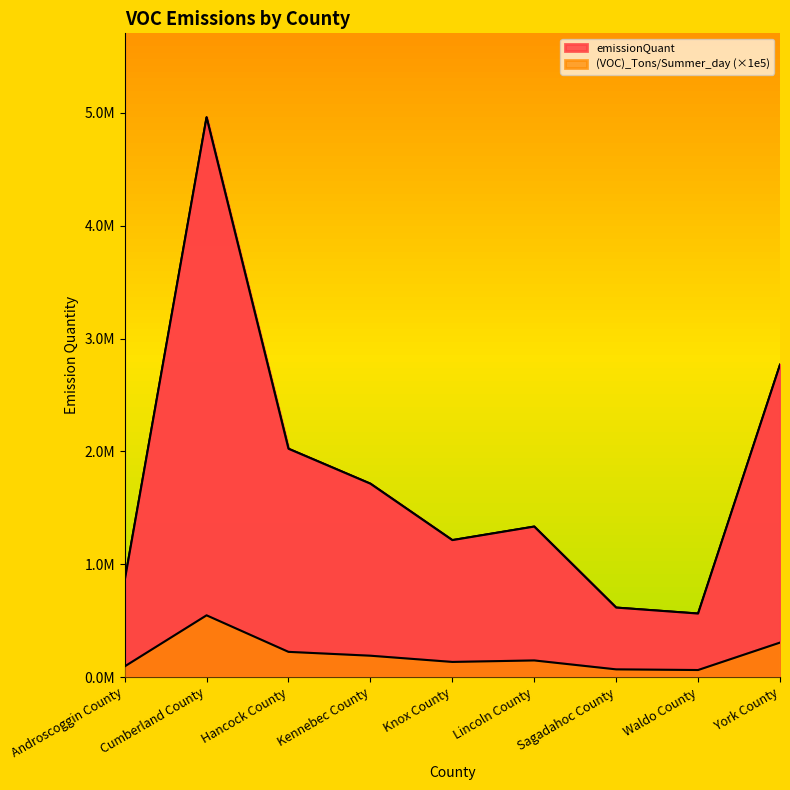

What is the minimum value for (VOC)_Tons/Summer_day?

62033.0